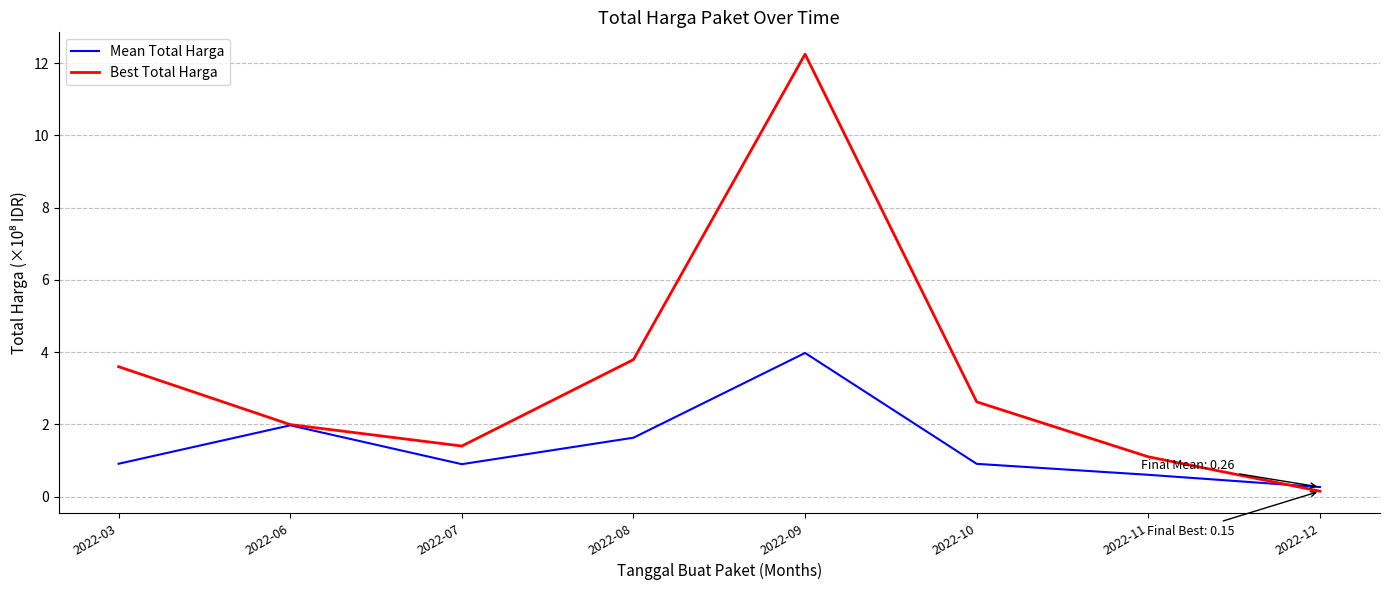

The value of Best Total Harga at 2022-06 is 2.0. True or false?

True